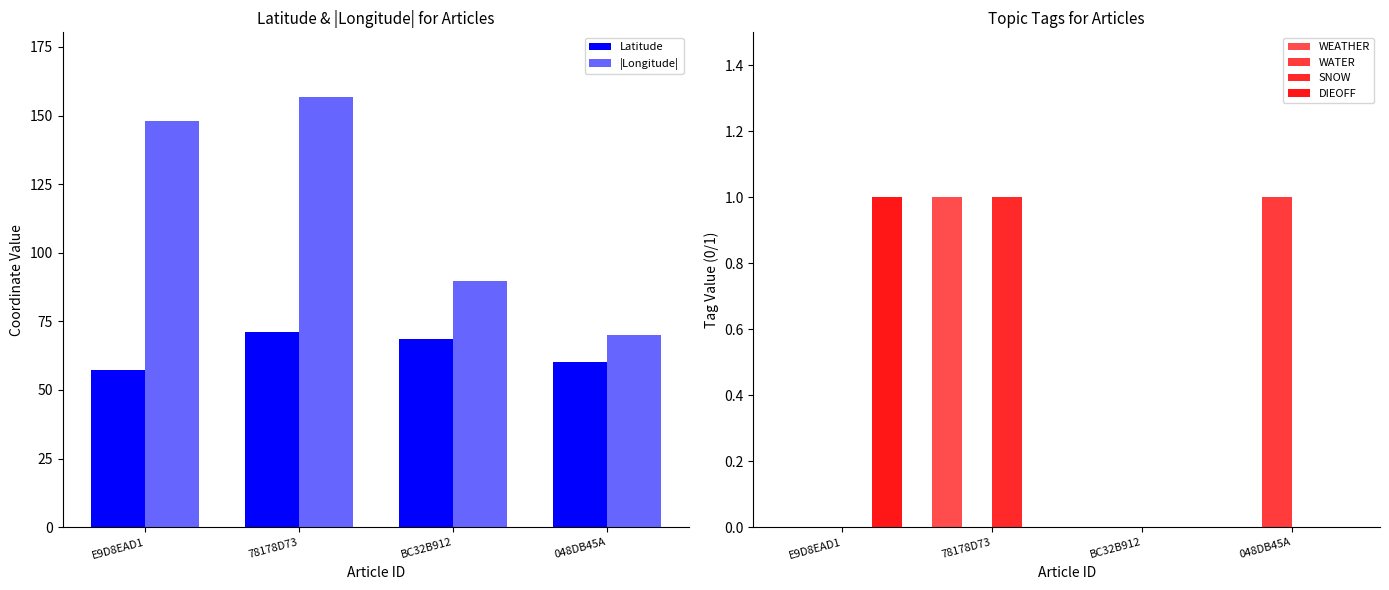

Rank the series by their maximum value, from lowest to highest.

WEATHER, WATER, SNOW, DIEOFF, Latitude, |Longitude|